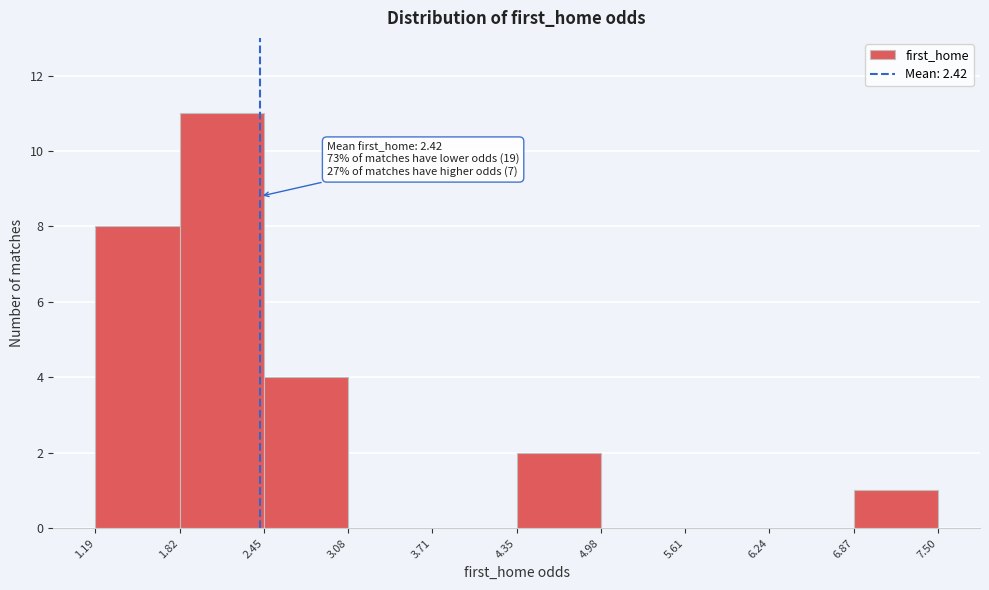

Which range on the x-axis has the tallest bar?

1.82 to 2.45